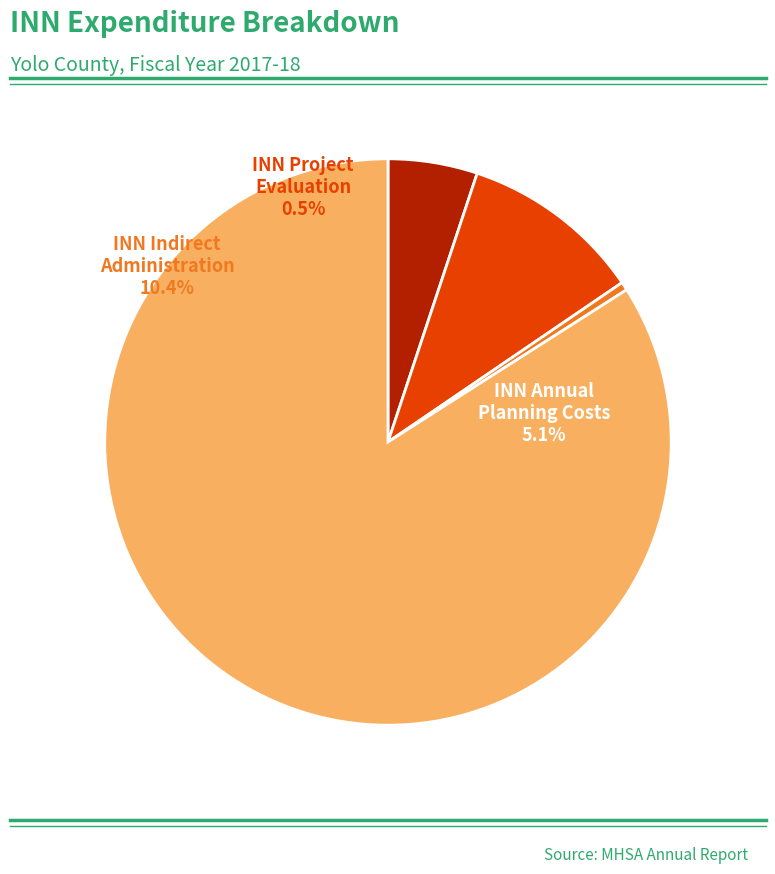

The INN Annual Planning Costs slice represents 5% of the pie. True or false?

True